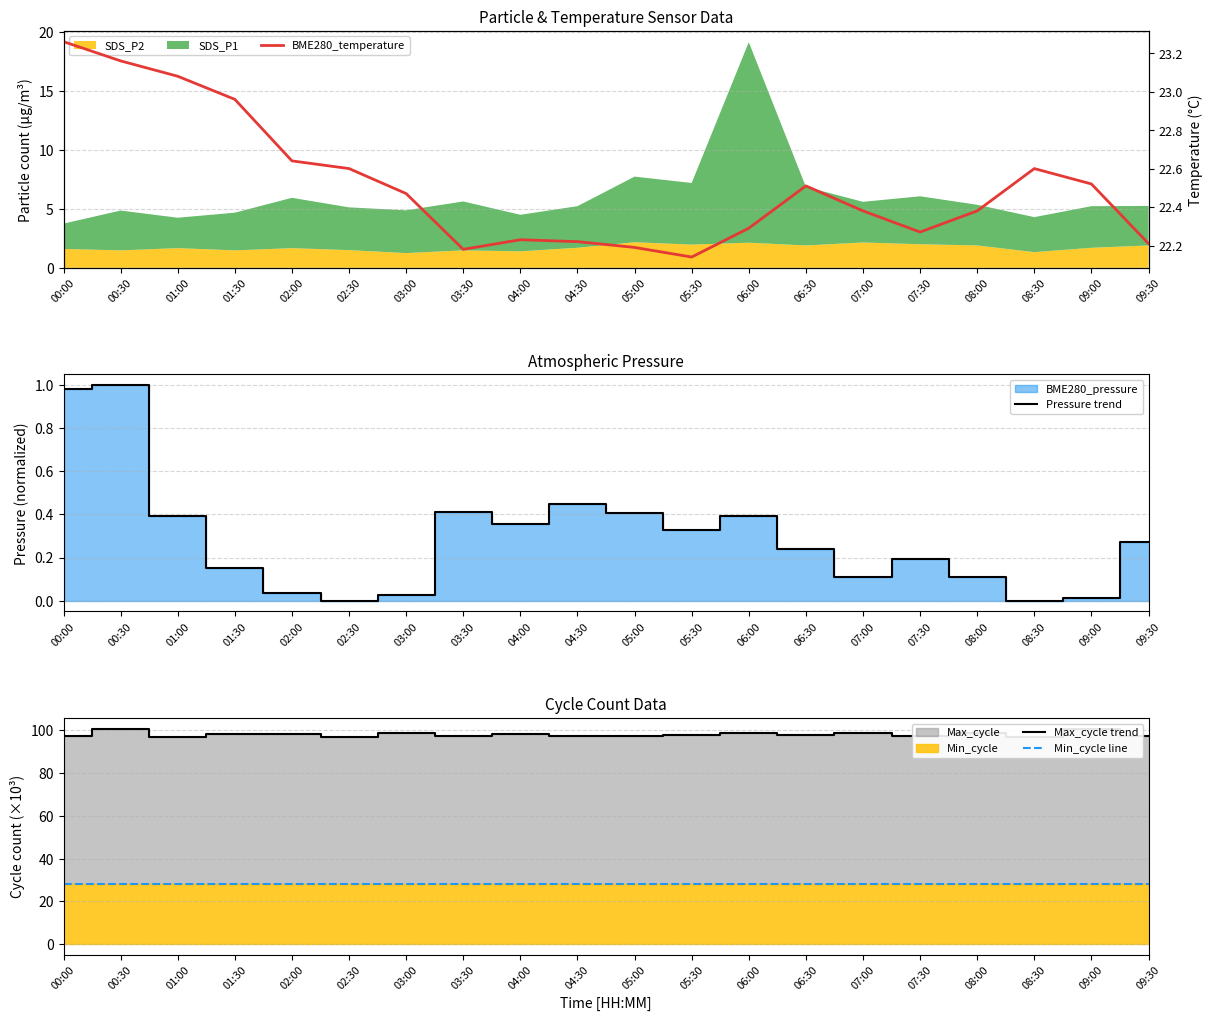

True or false: BME280_temperature and Pressure trend cross at least once.

False